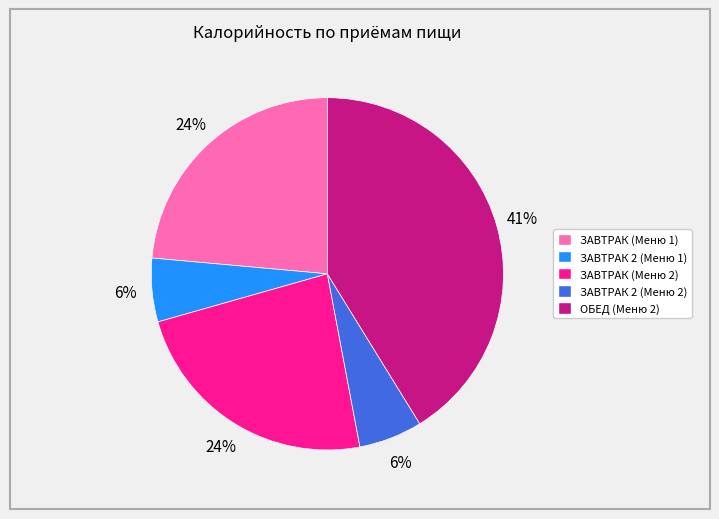

Does ЗАВТРАК (Меню 1) represent more than half of the total?

No